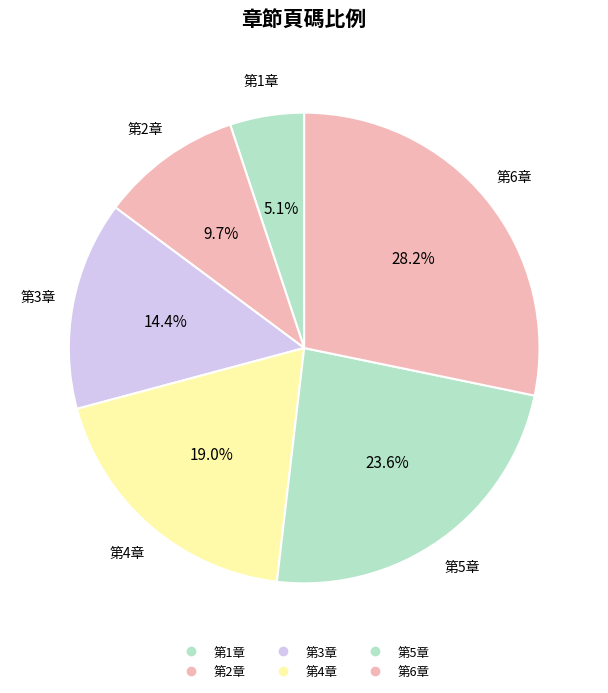

Do 第1章 and 第5章 together represent more than half of the pie?

No